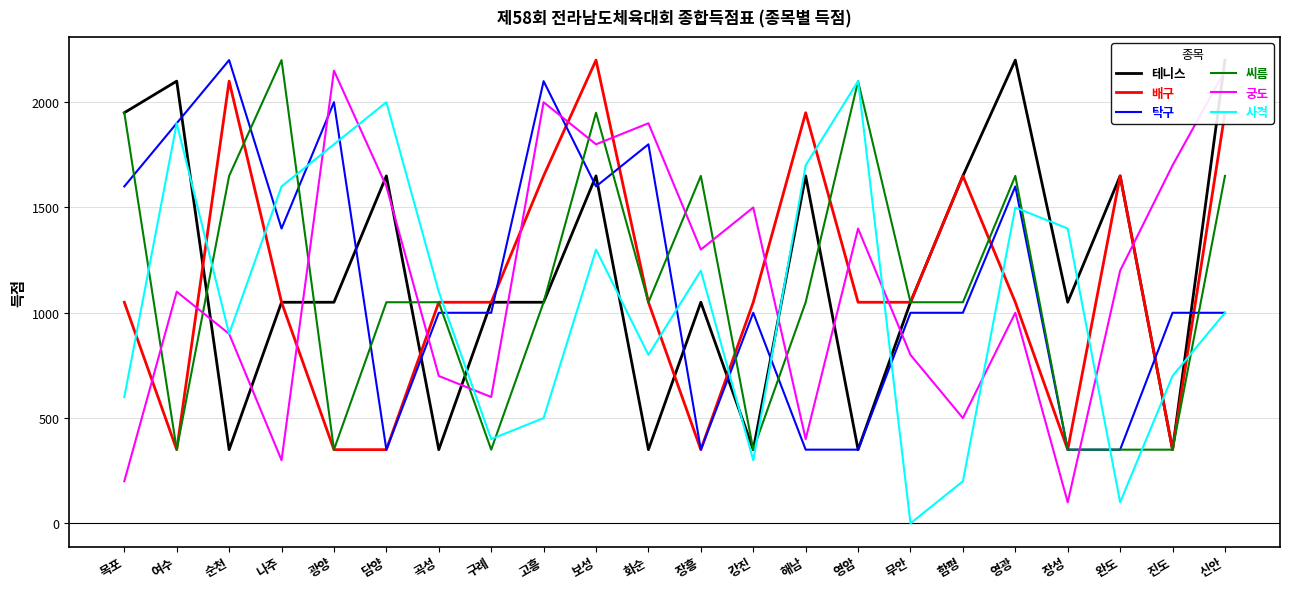

Reading left to right, transcribe all the data shown in this chart.

테니스: 목포=1950	여수=2100	순천=350	나주=1050	광양=1050	담양=1650	곡성=350	구례=1050	고흥=1050	보성=1650	화순=350	장흥=1050	강진=350	해남=1650	영암=350	무안=1050	함평=1650	영광=2200	장성=1050	완도=1650	진도=350	신안=2200
배구: 목포=1050	여수=350	순천=2100	나주=1050	광양=350	담양=350	곡성=1050	구례=1050	고흥=1650	보성=2200	화순=1050	장흥=350	강진=1050	해남=1950	영암=1050	무안=1050	함평=1650	영광=1050	장성=350	완도=1650	진도=350	신안=1950
탁구: 목포=1600	여수=1900	순천=2200	나주=1400	광양=2000	담양=350	곡성=1000	구례=1000	고흥=2100	보성=1600	화순=1800	장흥=350	강진=1000	해남=350	영암=350	무안=1000	함평=1000	영광=1600	장성=350	완도=350	진도=1000	신안=1000
씨름: 목포=1950	여수=350	순천=1650	나주=2200	광양=350	담양=1050	곡성=1050	구례=350	고흥=1050	보성=1950	화순=1050	장흥=1650	강진=350	해남=1050	영암=2100	무안=1050	함평=1050	영광=1650	장성=350	완도=350	진도=350	신안=1650
궁도: 목포=200	여수=1100	순천=900	나주=300	광양=2150	담양=1600	곡성=700	구례=600	고흥=2000	보성=1800	화순=1900	장흥=1300	강진=1500	해남=400	영암=1400	무안=800	함평=500	영광=1000	장성=100	완도=1200	진도=1700	신안=2150
사격: 목포=600	여수=1900	순천=900	나주=1600	광양=1800	담양=2000	곡성=1100	구례=400	고흥=500	보성=1300	화순=800	장흥=1200	강진=300	해남=1700	영암=2100	무안=0	함평=200	영광=1500	장성=1400	완도=100	진도=700	신안=1000